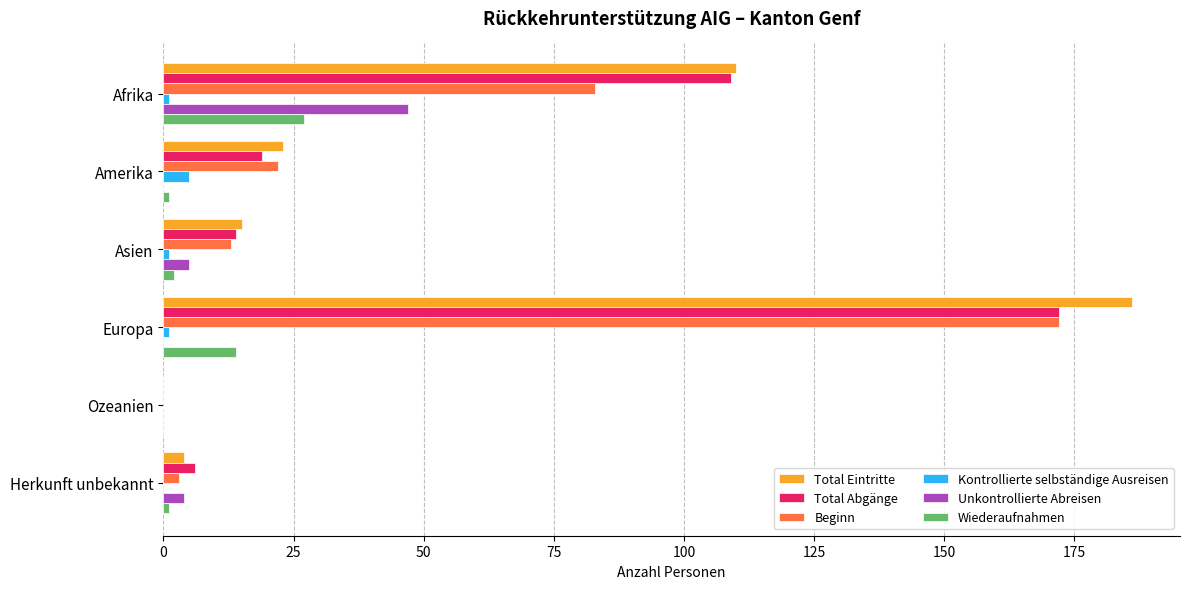

What are all the series names shown in the legend?

Total Eintritte, Total Abgänge, Beginn, Kontrollierte selbständige Ausreisen, Unkontrollierte Abreisen, Wiederaufnahmen